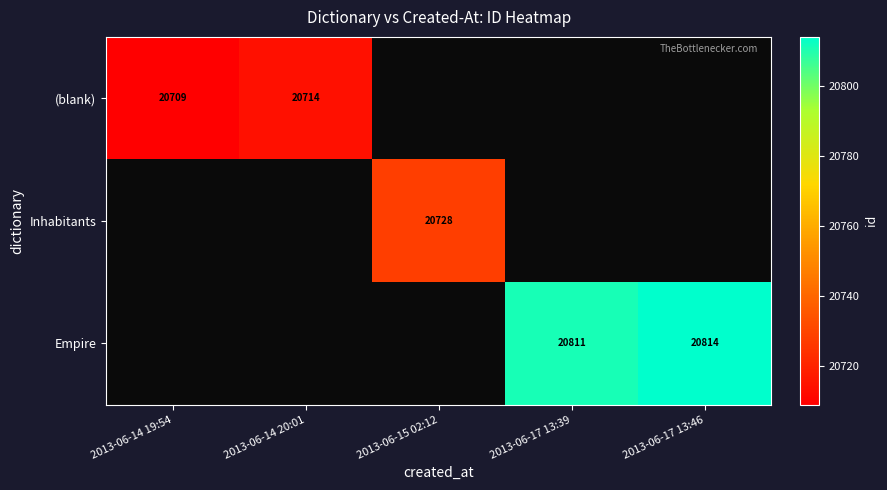

True or false: Empire has a value of 20811 at 2013-06-17 13:39.

True